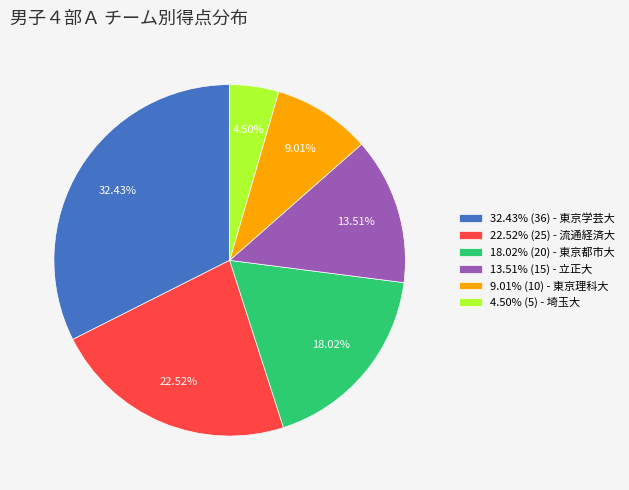

Do 9.01% (10) - 東京理科大 and 18.02% (20) - 東京都市大 together represent more than half of the pie?

No